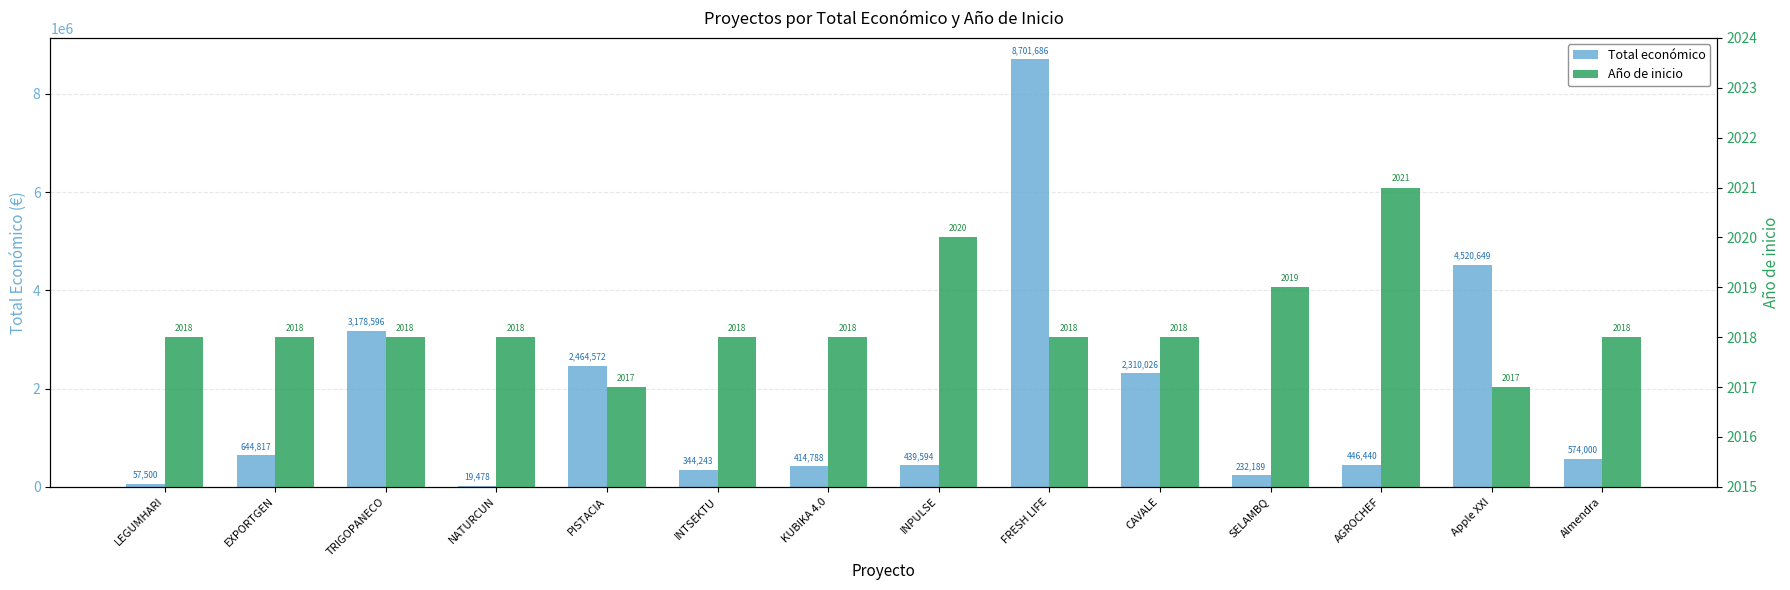

What are all the series names shown in the legend?

Total económico, Año de inicio